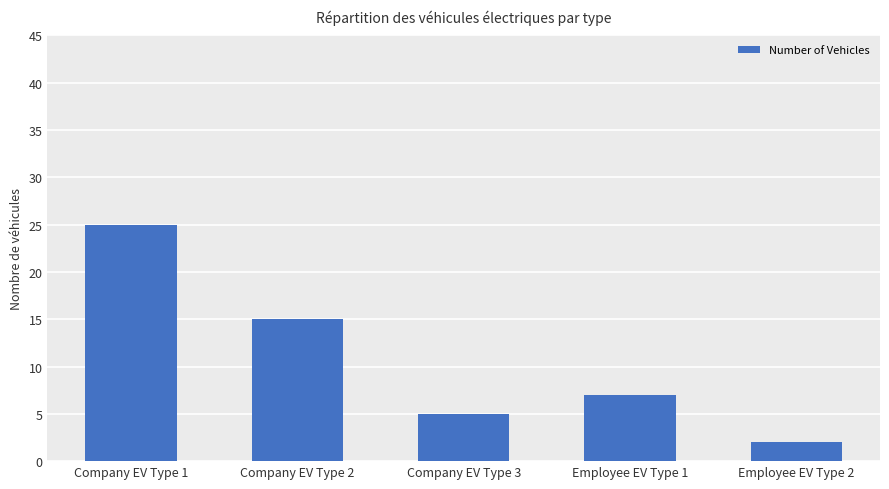

Between Company EV Type 2 and Employee EV Type 2, which is larger?

Company EV Type 2